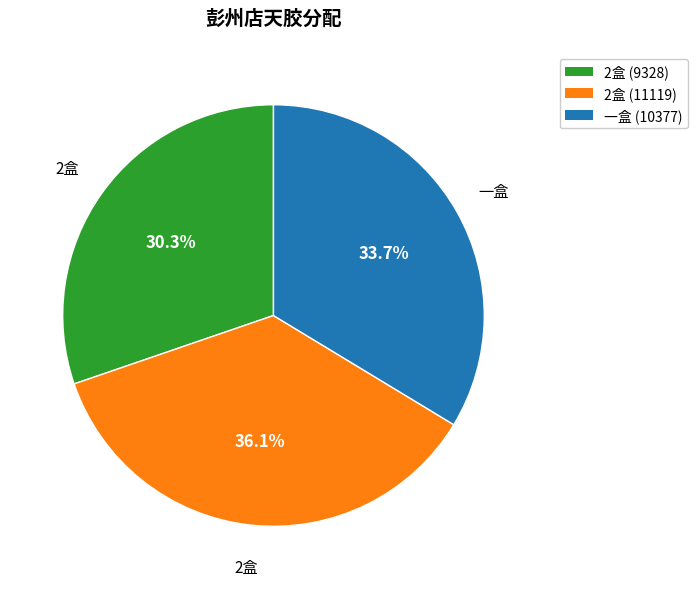

Is there a majority slice in this chart?

No